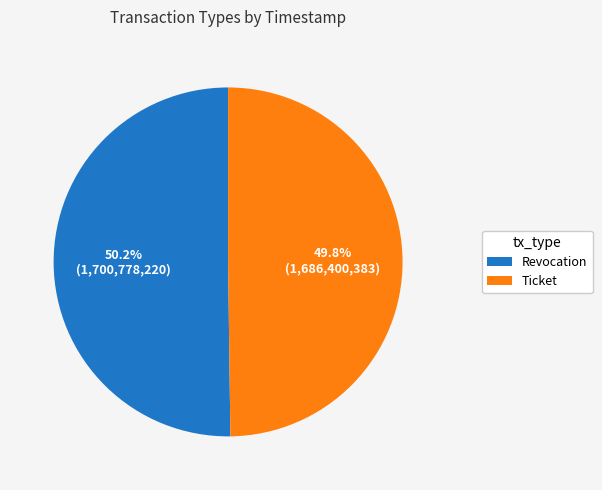

How many slices are in this pie chart?

2